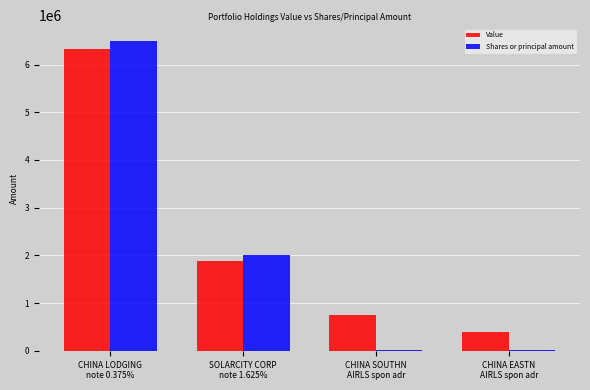

Is the value of Value at CHINA SOUTHN
AIRLS spon adr greater than the value of Shares or principal amount at CHINA LODGING
note 0.375%?

No